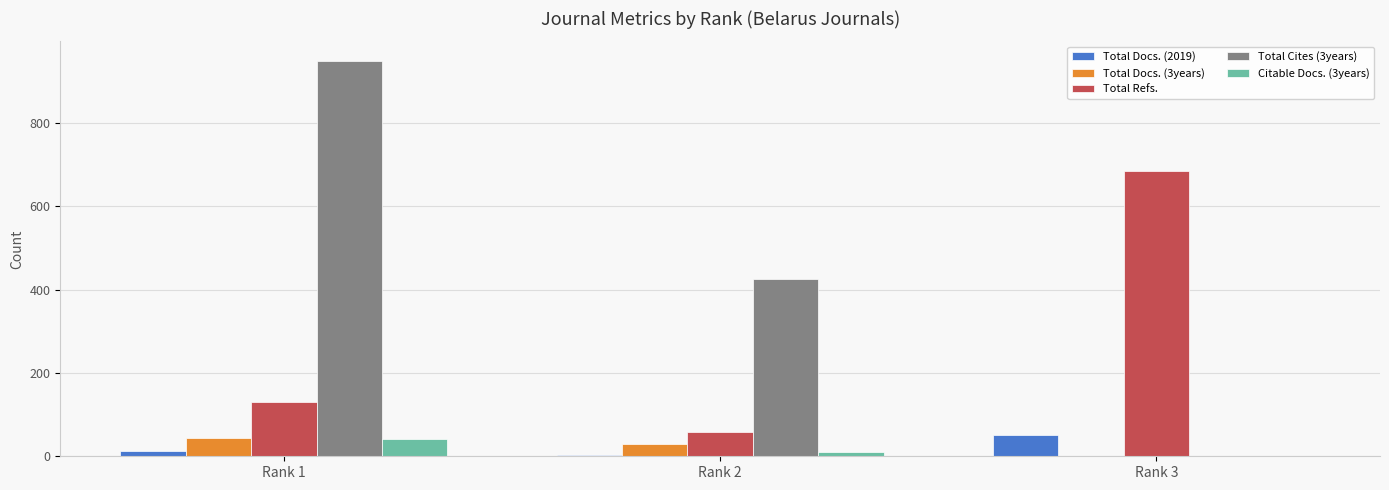

Is the value of Total Docs. (2019) at Rank 3 greater than the value of Total Docs. (3years) at Rank 3?

Yes